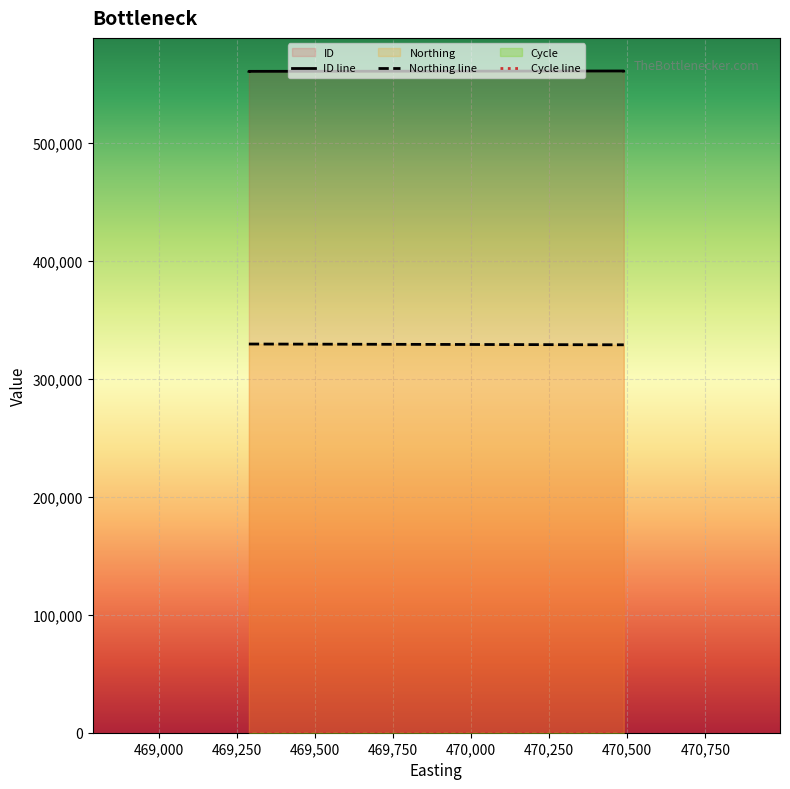

Reading left to right, transcribe all the data shown in this chart.

ID: 560661	560662	560663	560969	560968
Northing: 329507	329507	329507	328842	328842